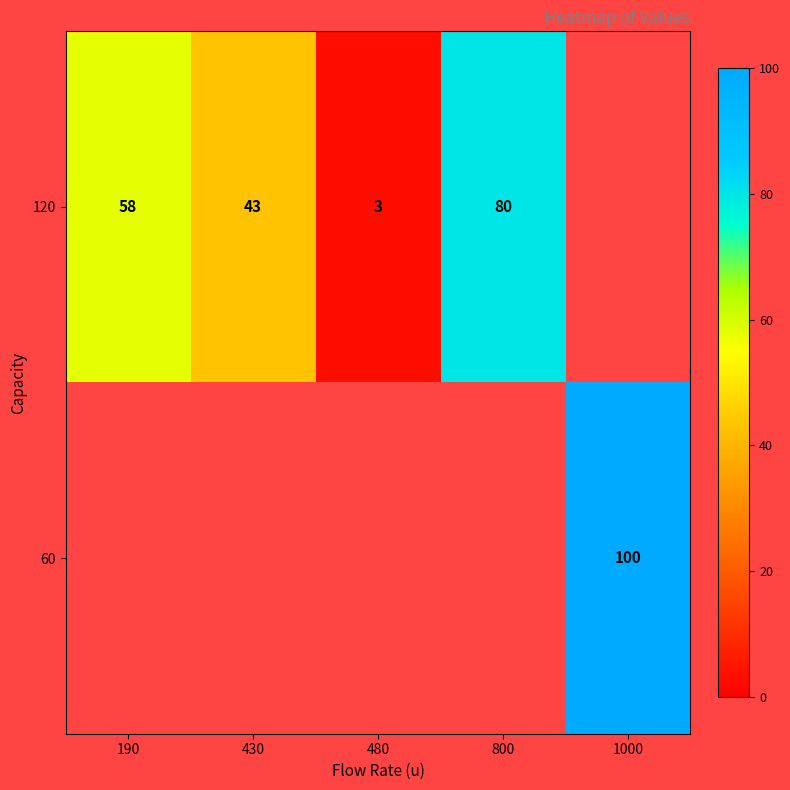

Is the value of 120 at 430 greater than the value of 60 at 1000?

No